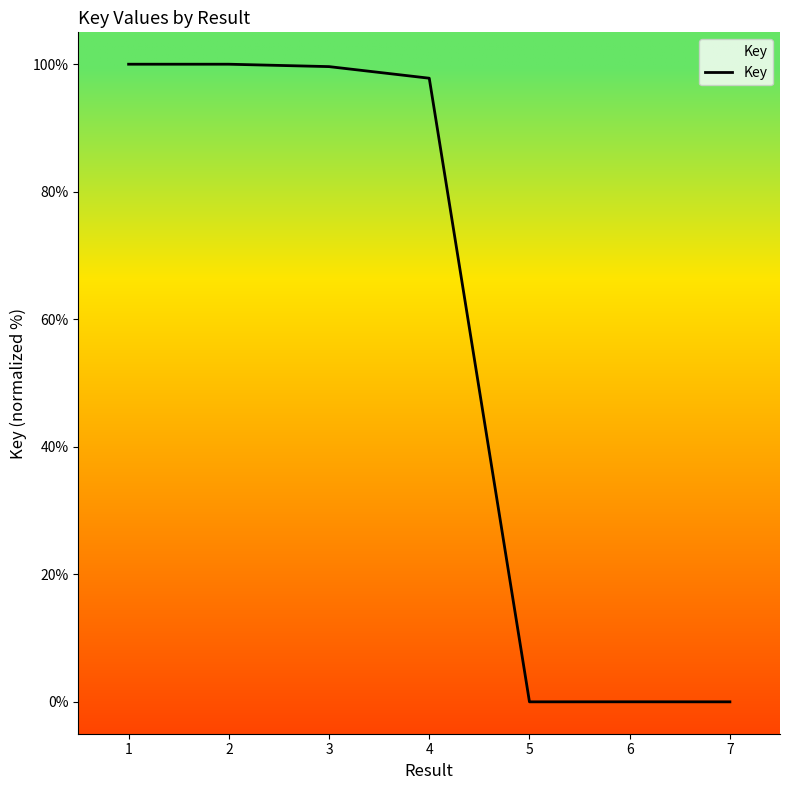

What is the maximum value shown in the chart?

100.0